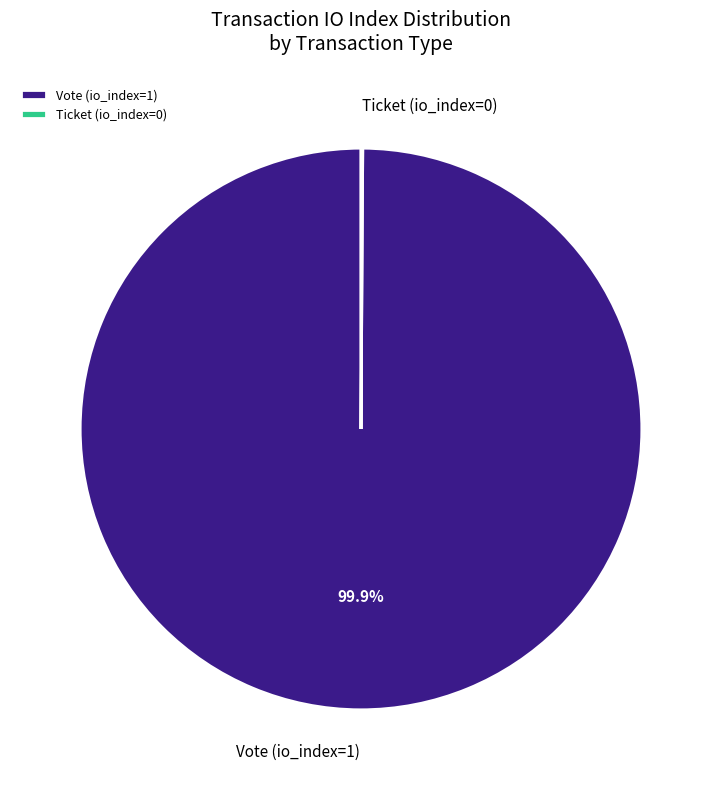

To the nearest percent, what percentage of the pie is Vote (io_index=1)?

100%